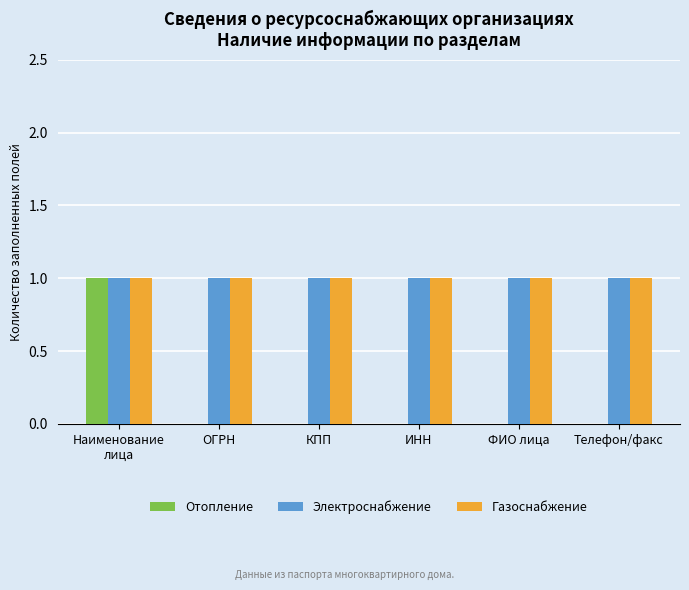

Is the value of Отопление at ИНН greater than the value of Электроснабжение at КПП?

No